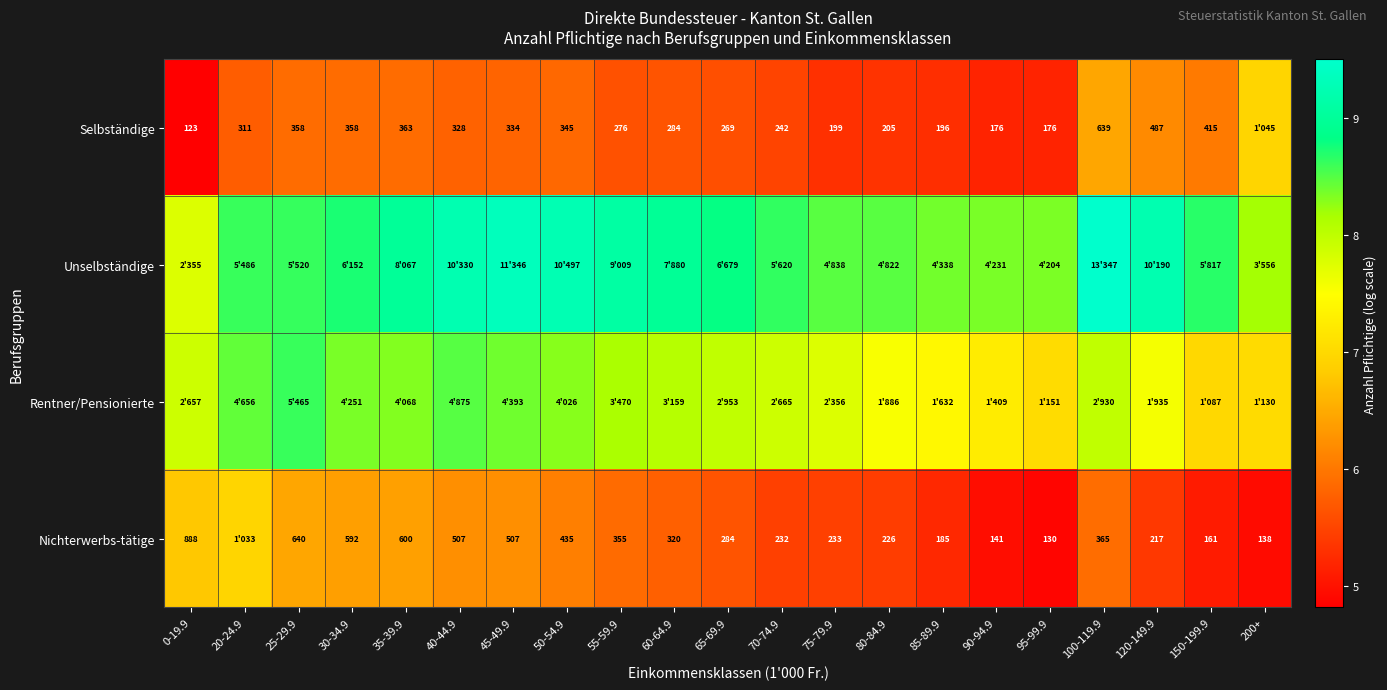

Which series changed the most between 0-19.9 and 100-119.9?

Unselbständige